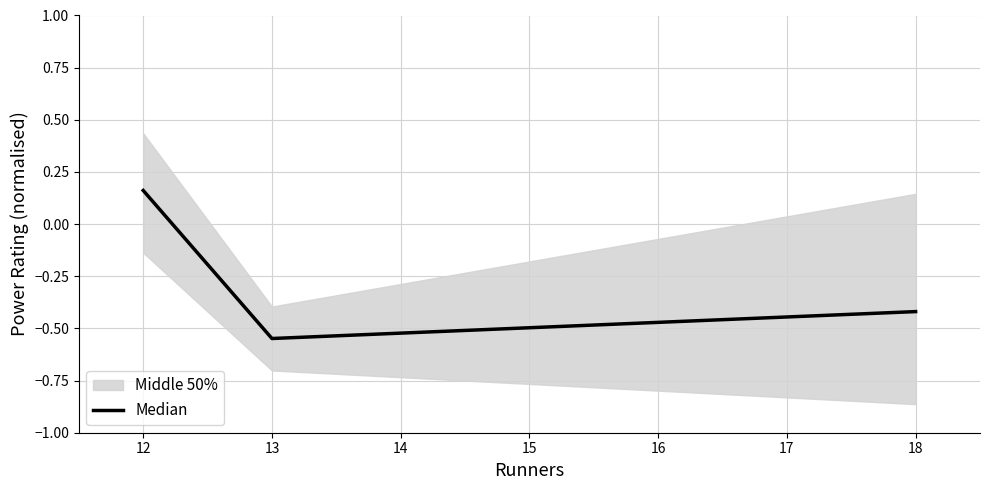

How many values are below 0?

2